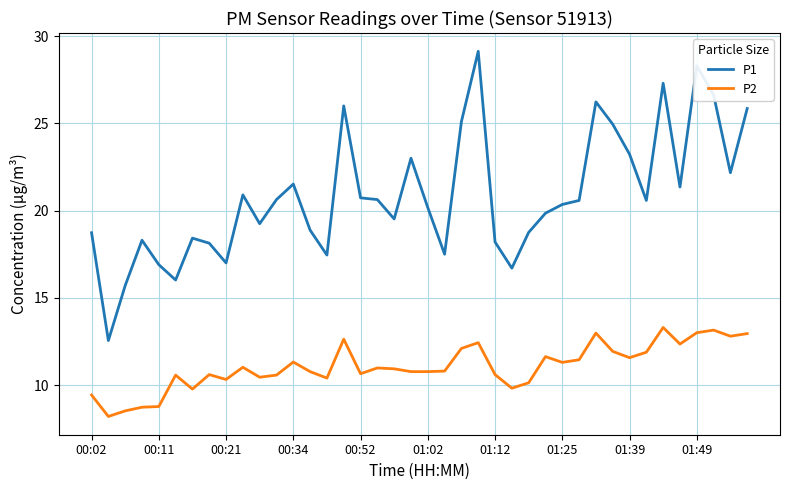

What is the smallest value displayed?

8.2